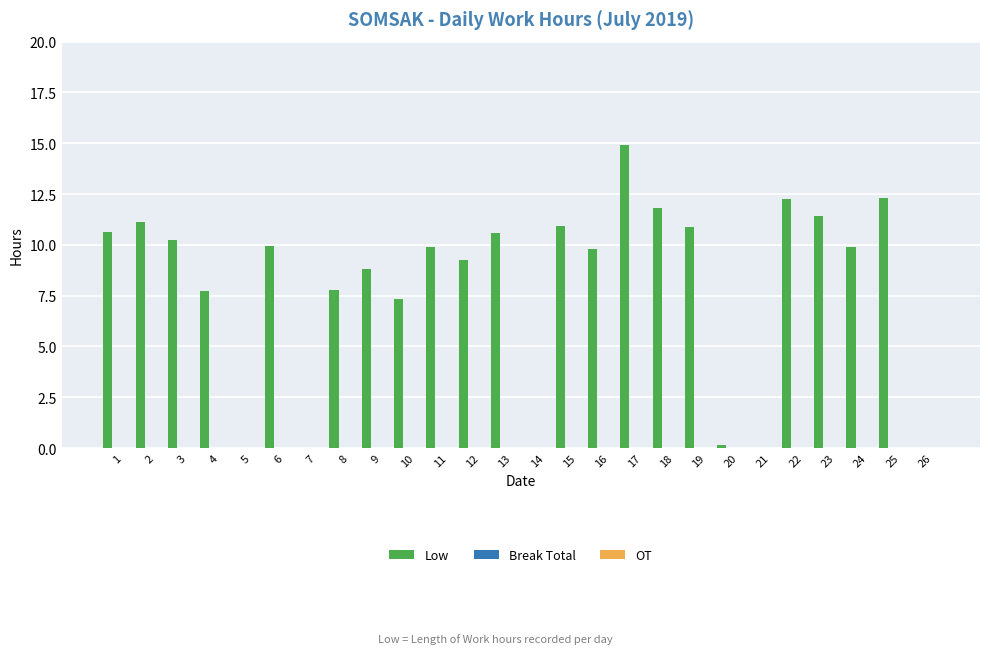

What is the maximum value shown in the chart?

14.9